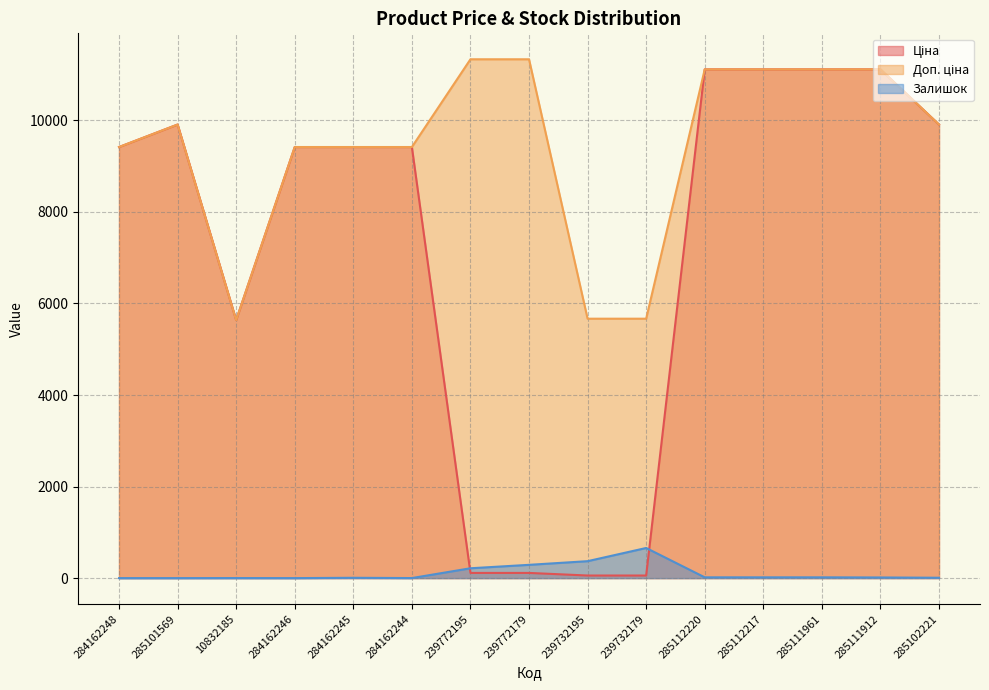

The value of Ціна at 285101569 is 4754.4. True or false?

False